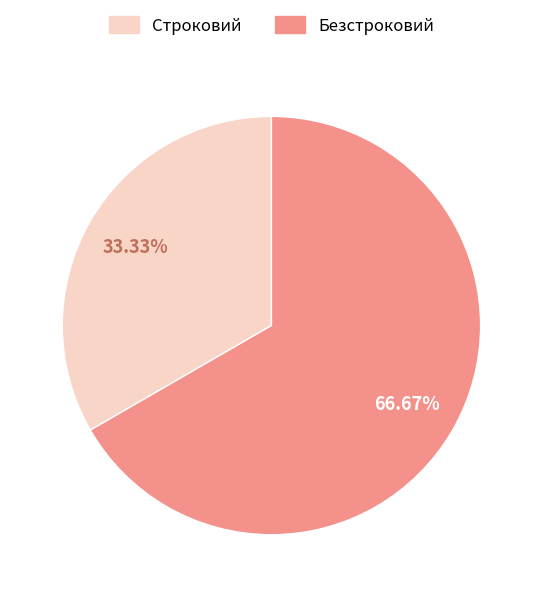

How many segments does this pie chart have?

2